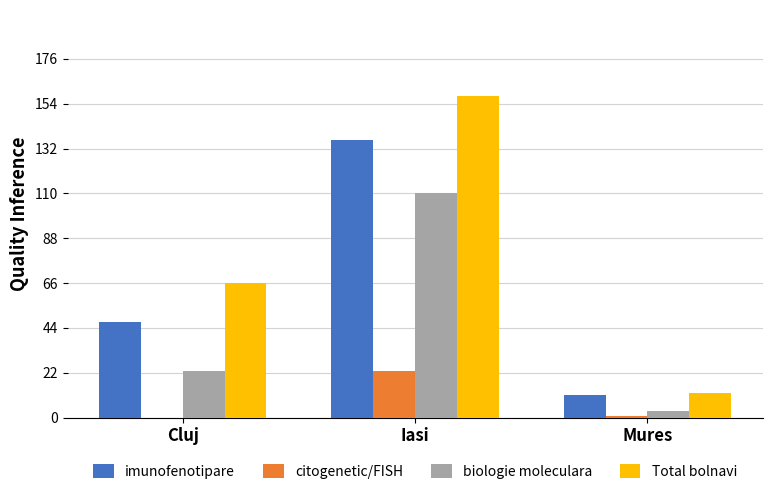

At which label is biologie moleculara closest to 56?

Cluj